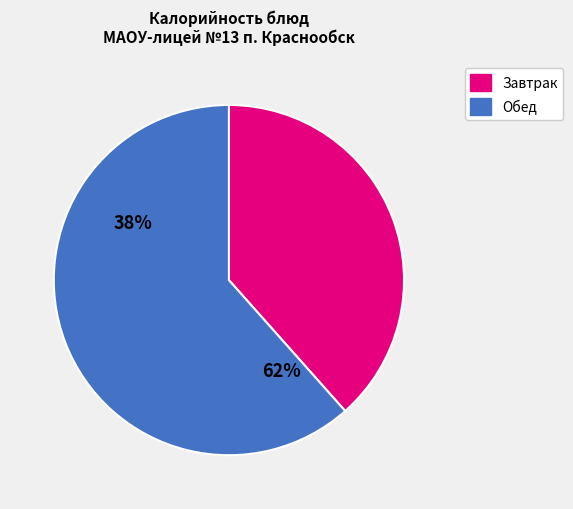

Is there any slice that represents more than half of the pie?

Yes